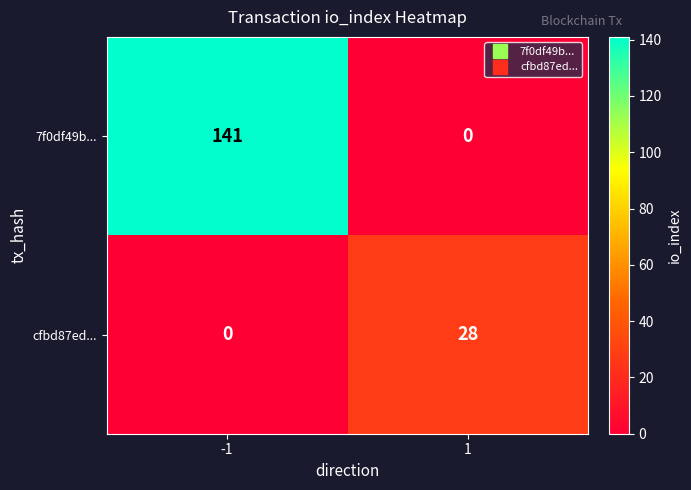

Which series has the largest total across all categories?

7f0df49b...